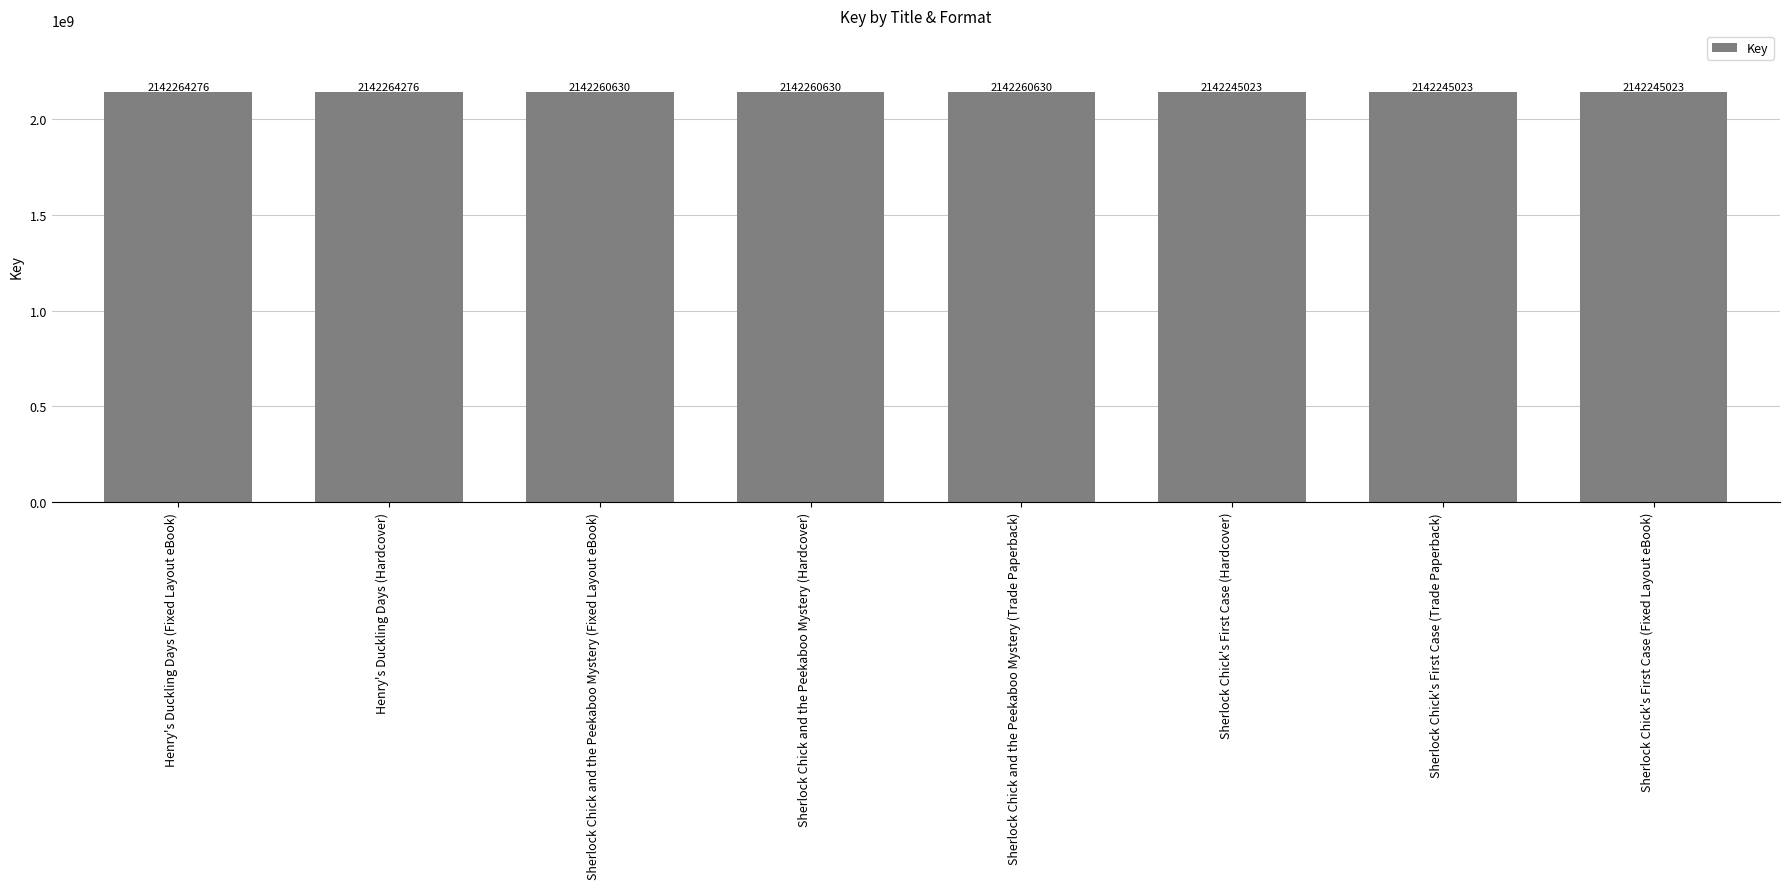

What is the minimum value shown in the chart?

2142245023